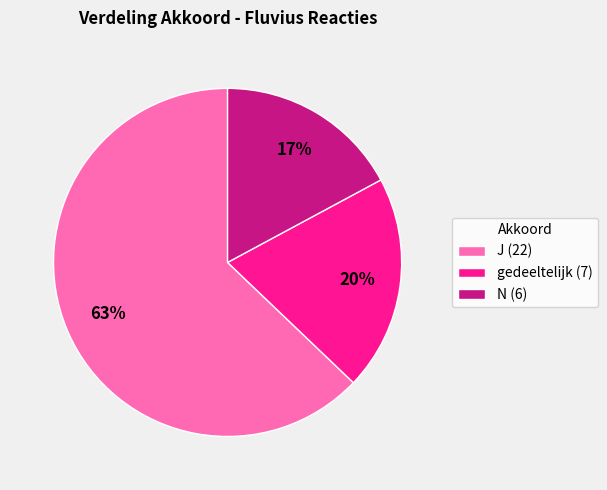

What is the smallest slice in the pie chart?

N